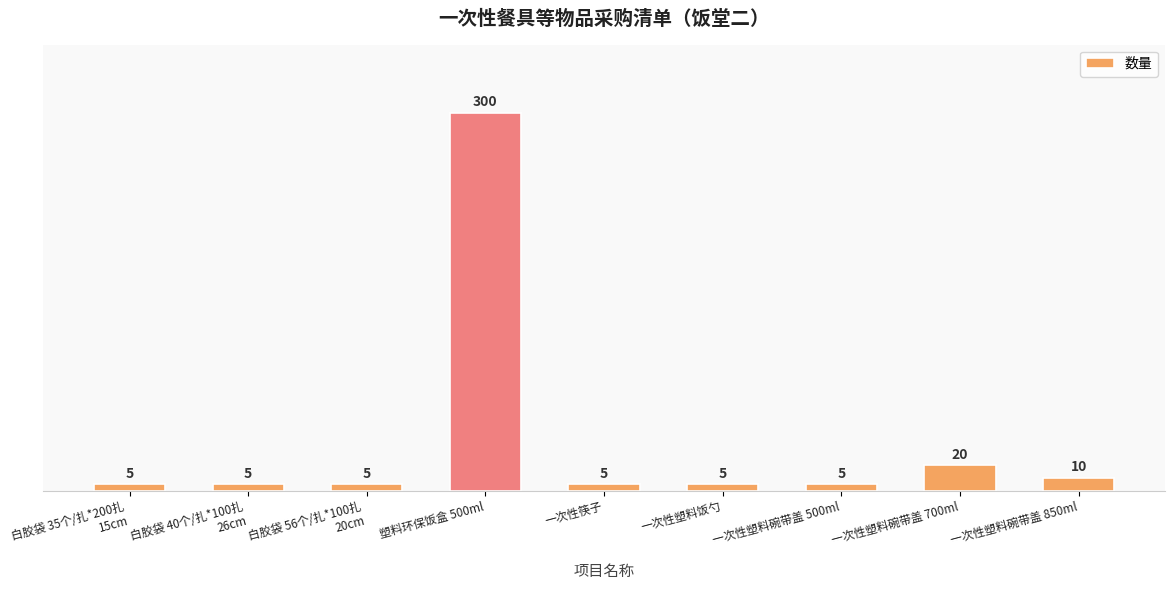

What is the ratio of the value at 一次性筷子 to the value at 一次性塑料碗带盖 500ml?

1.0